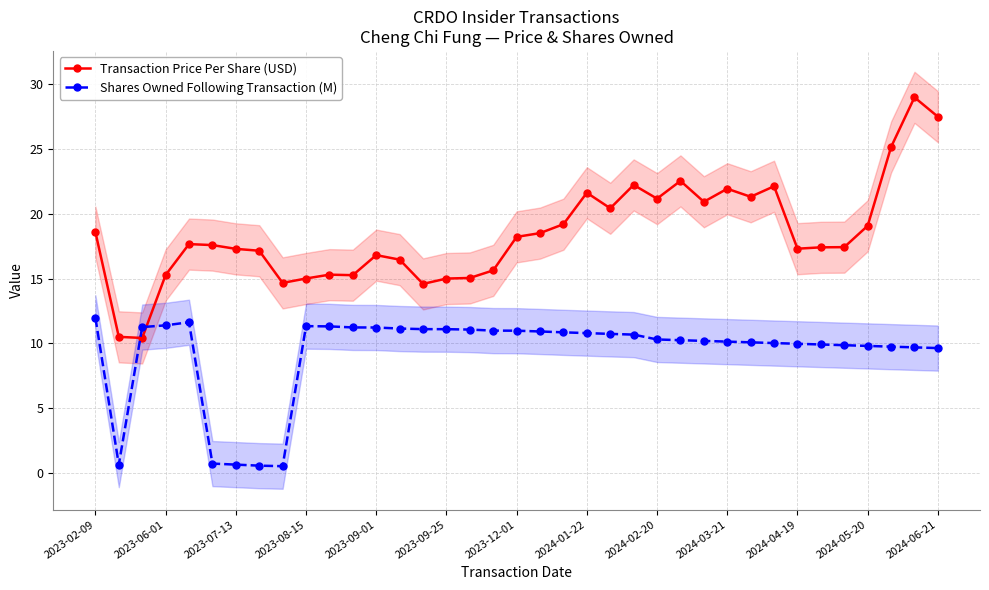

How many values in the Transaction Price Per Share (USD) series exceed 17?

24